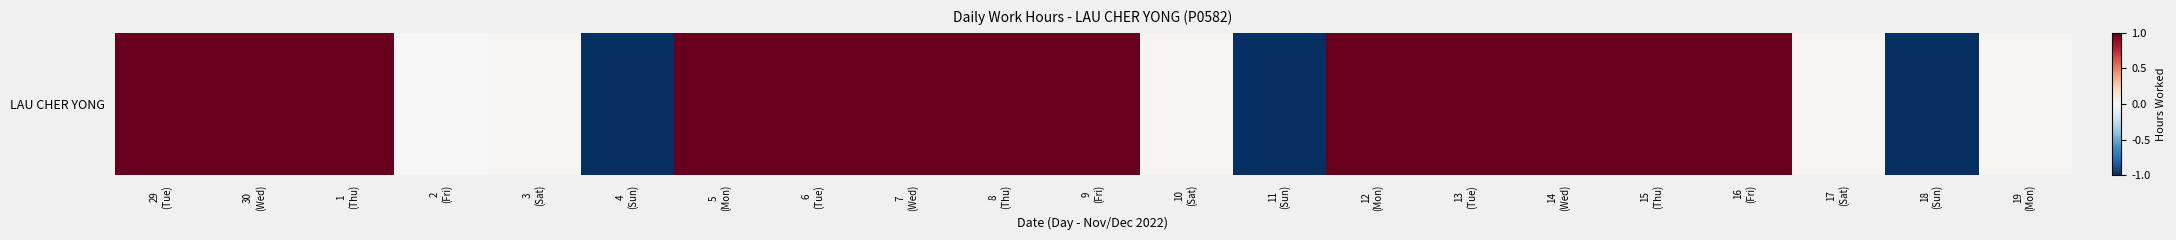

At which label is the value closest to 0?

2
(Fri)